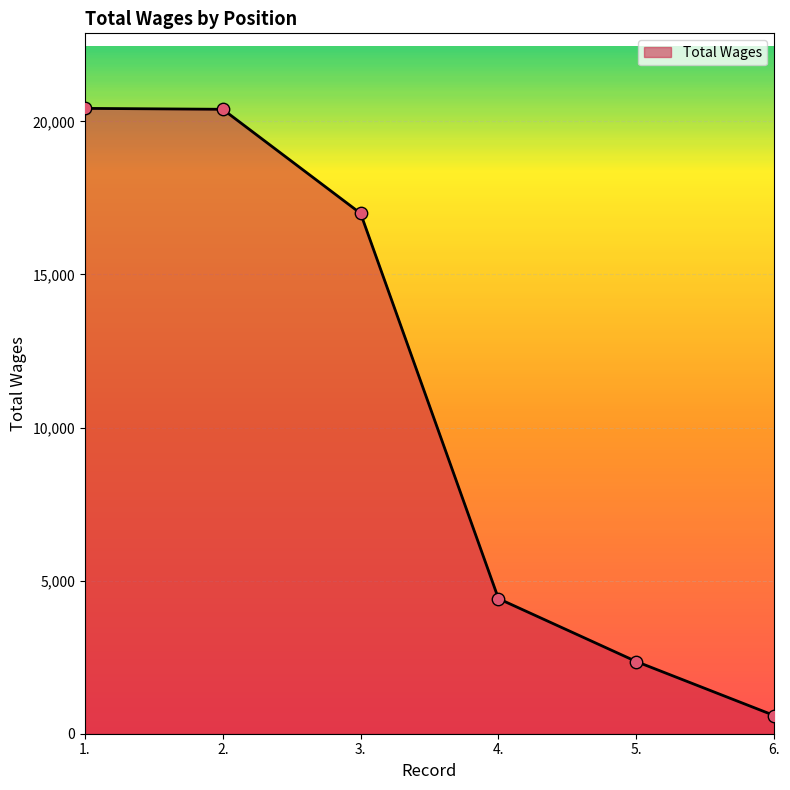

Approximately how many times larger is the value at 3. compared to 6.?

28.6